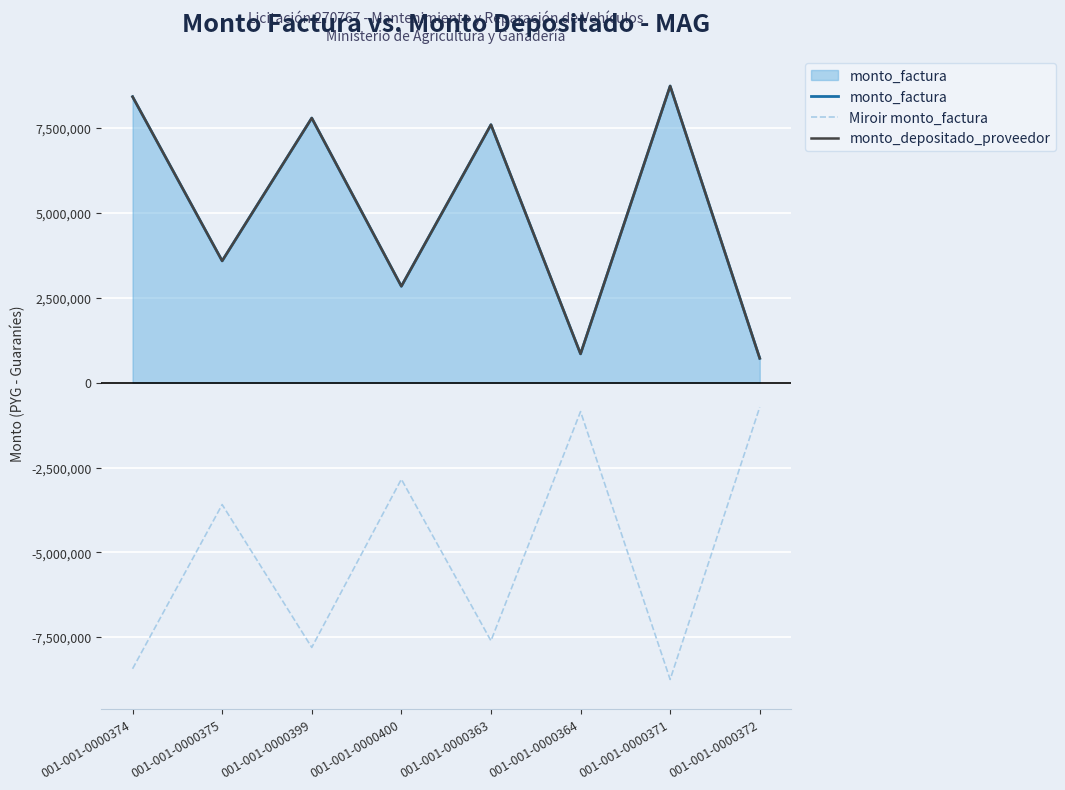

Reading right to left, what are all the values shown in this chart?

monto_factura: 001-001-0000372=720000	001-001-0000371=8742500	001-001-0000364=850000	001-001-0000363=7602500	001-001-0000400=2842500	001-001-0000399=7798500	001-001-0000375=3590000	001-001-0000374=8427500
Miroir monto_factura: 001-001-0000372=-720000	001-001-0000371=-8742500	001-001-0000364=-850000	001-001-0000363=-7602500	001-001-0000400=-2842500	001-001-0000399=-7798500	001-001-0000375=-3590000	001-001-0000374=-8427500
monto_depositado_proveedor: 001-001-0000372=720000	001-001-0000371=8742500	001-001-0000364=850000	001-001-0000363=7602500	001-001-0000400=2842500	001-001-0000399=7798500	001-001-0000375=3590000	001-001-0000374=8427500